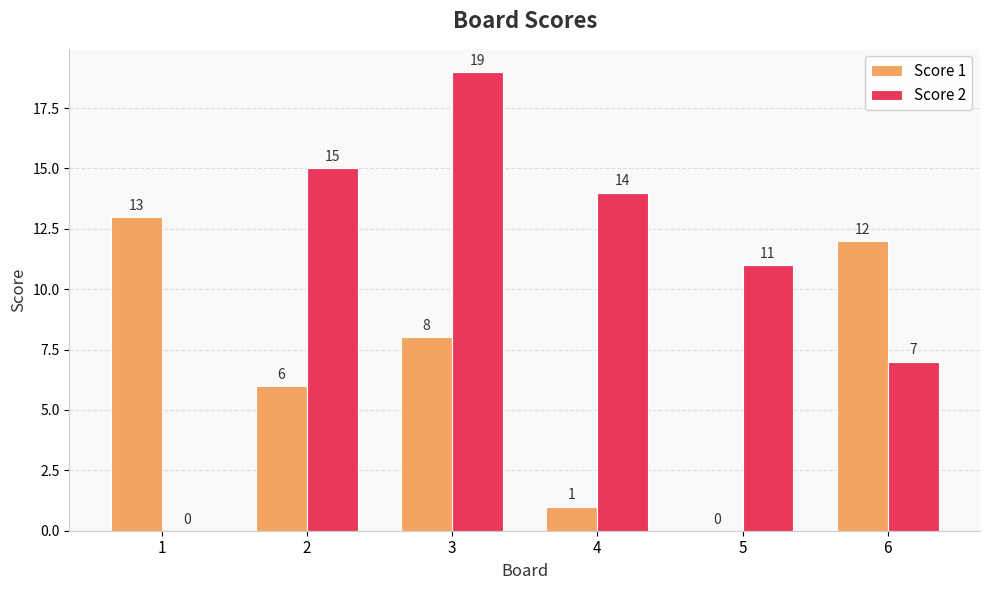

At which category is the sum across all series the highest?

3